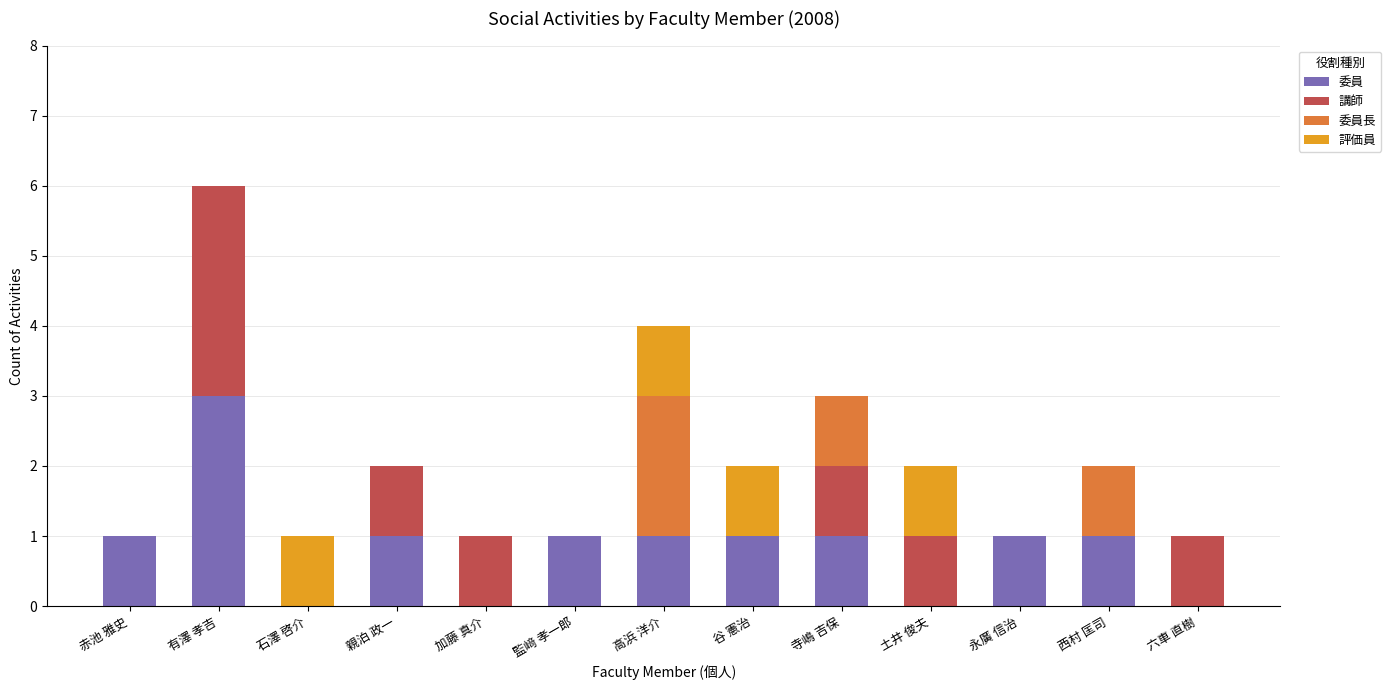

What is the maximum value for 委員?

3